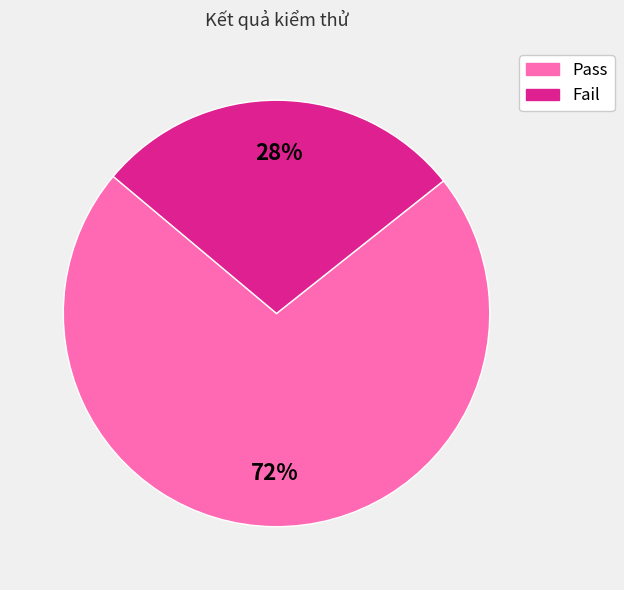

To the nearest percent, what is the difference between the Fail and Pass slice percentages?

44%